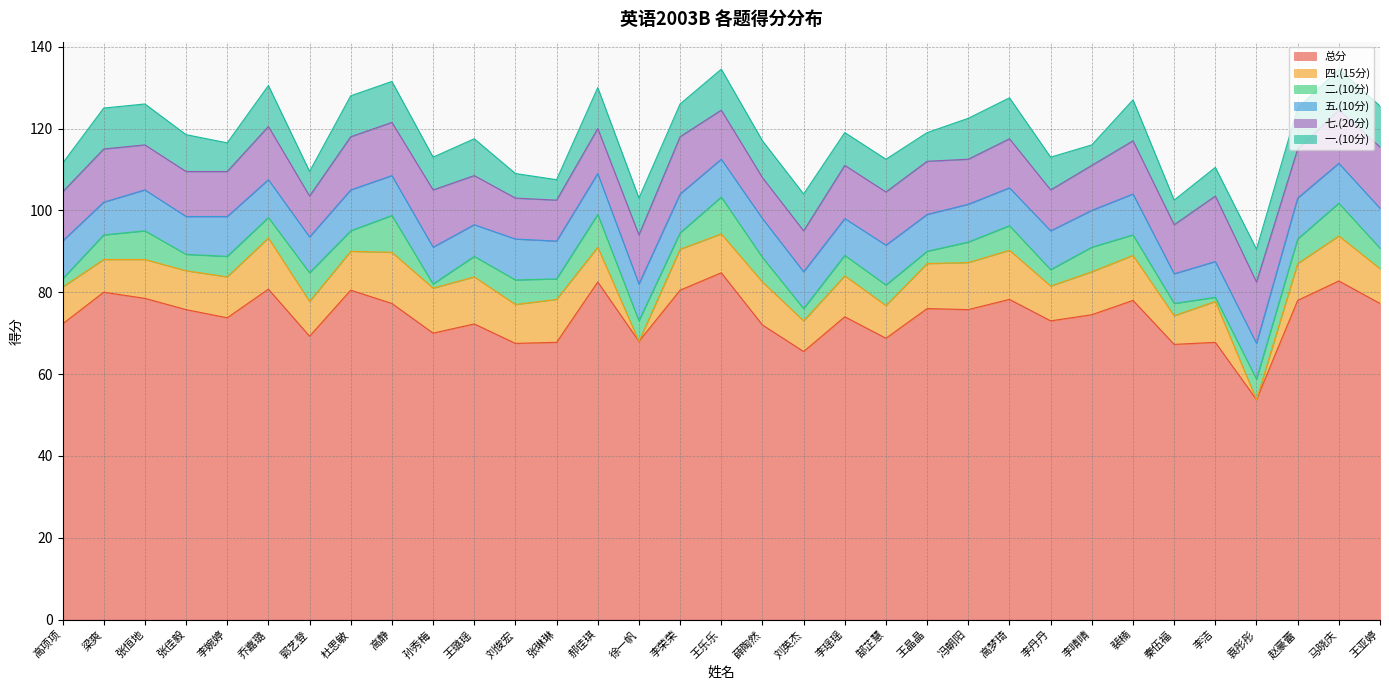

What is the difference between the 五.(10分) values at 张琳琳 and 梁爽?

1.2